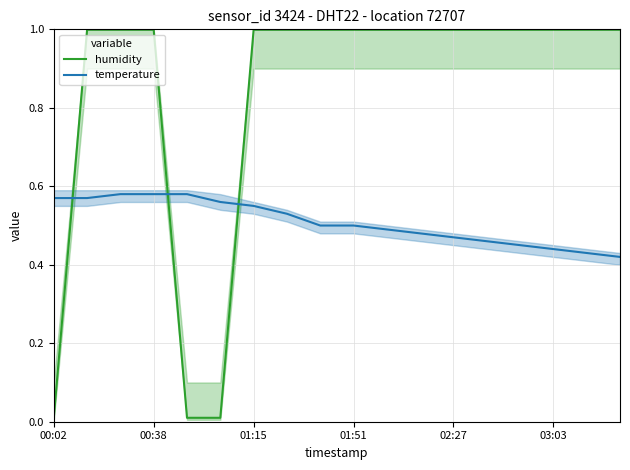

What is the highest value of the humidity series?

1.0